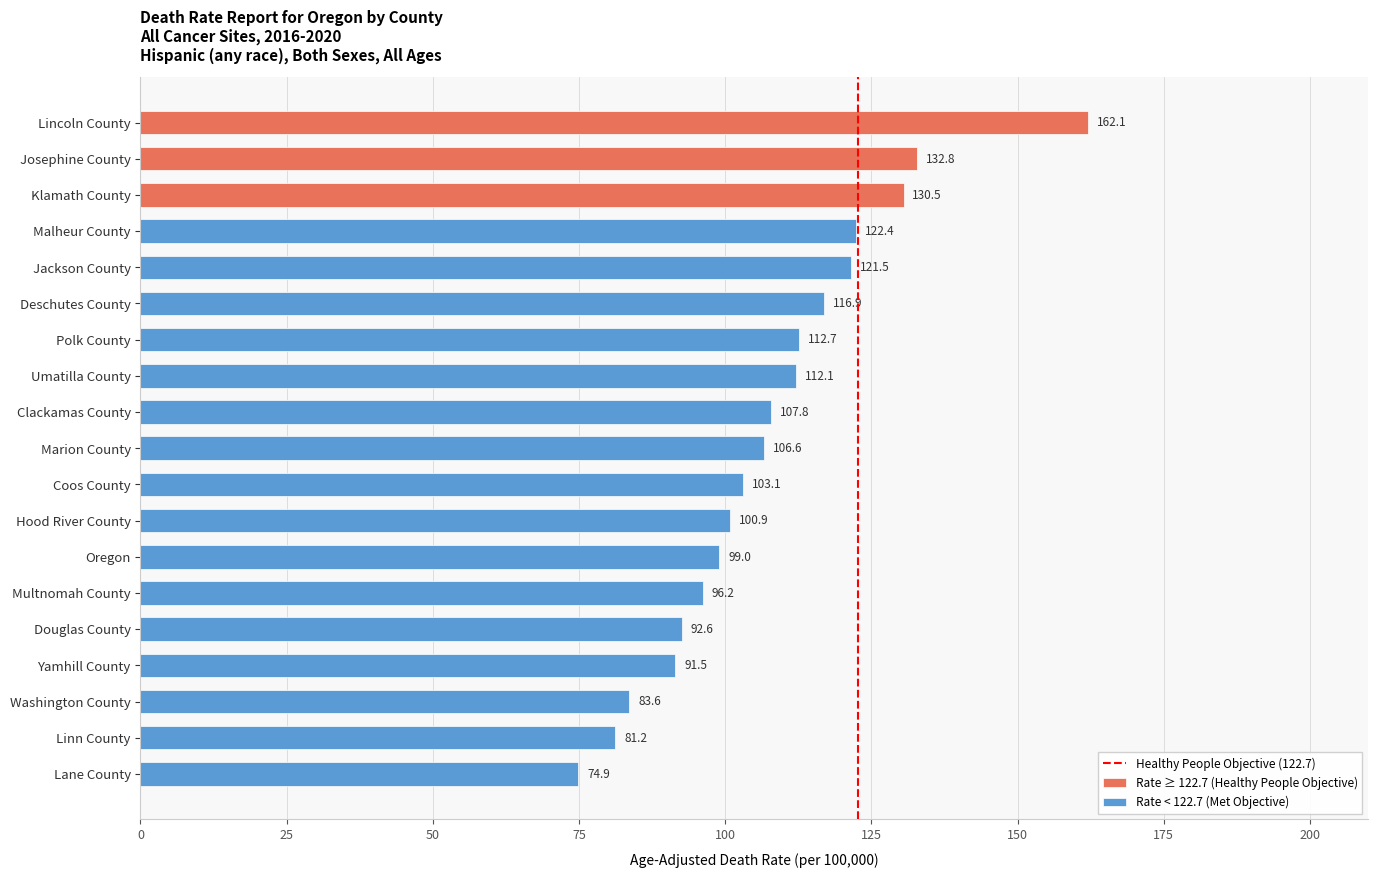

What is the label of the 9th bar from the right?

Coos County